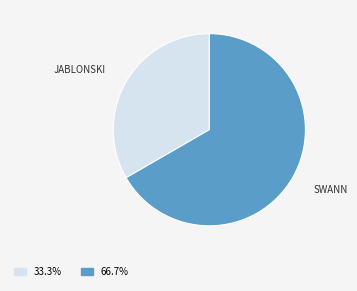

Is there a majority slice in this chart?

Yes